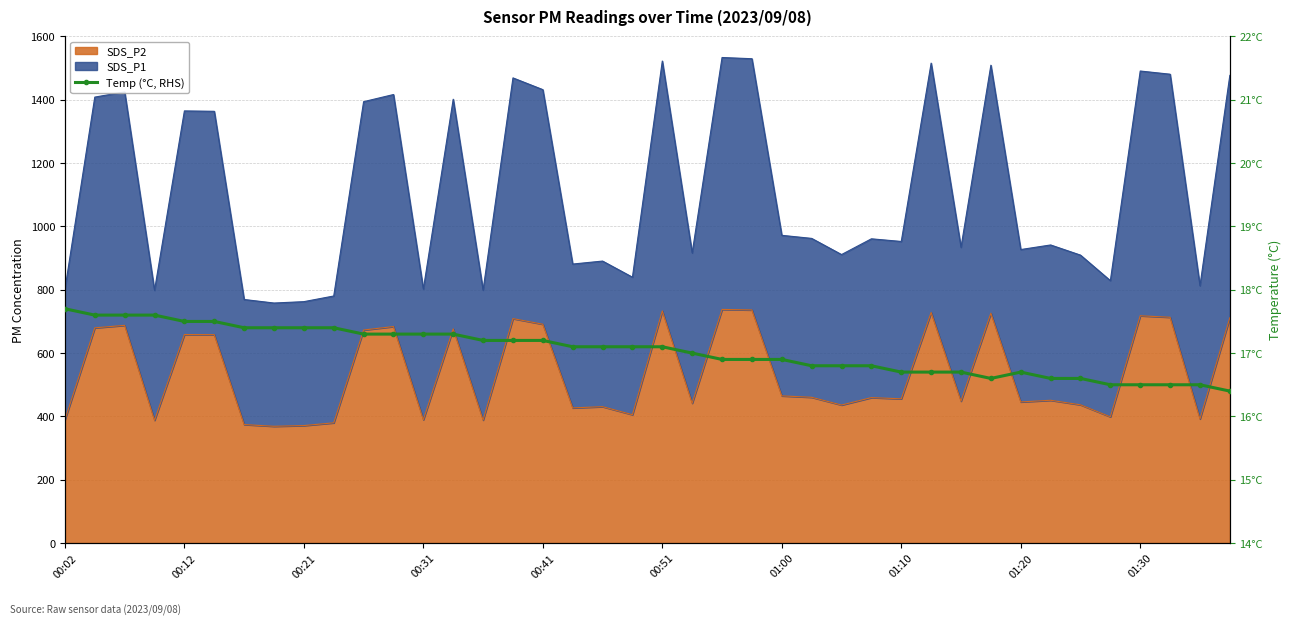

At which label is the value closest to 17?

21